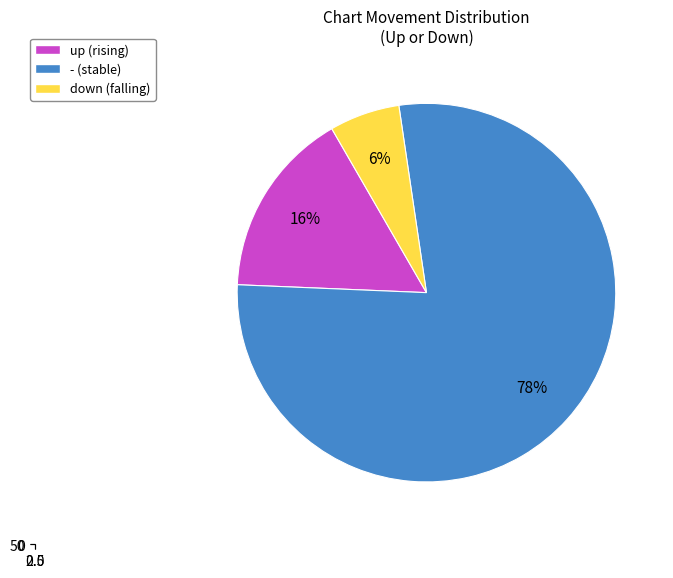

Does any single category account for the majority?

Yes